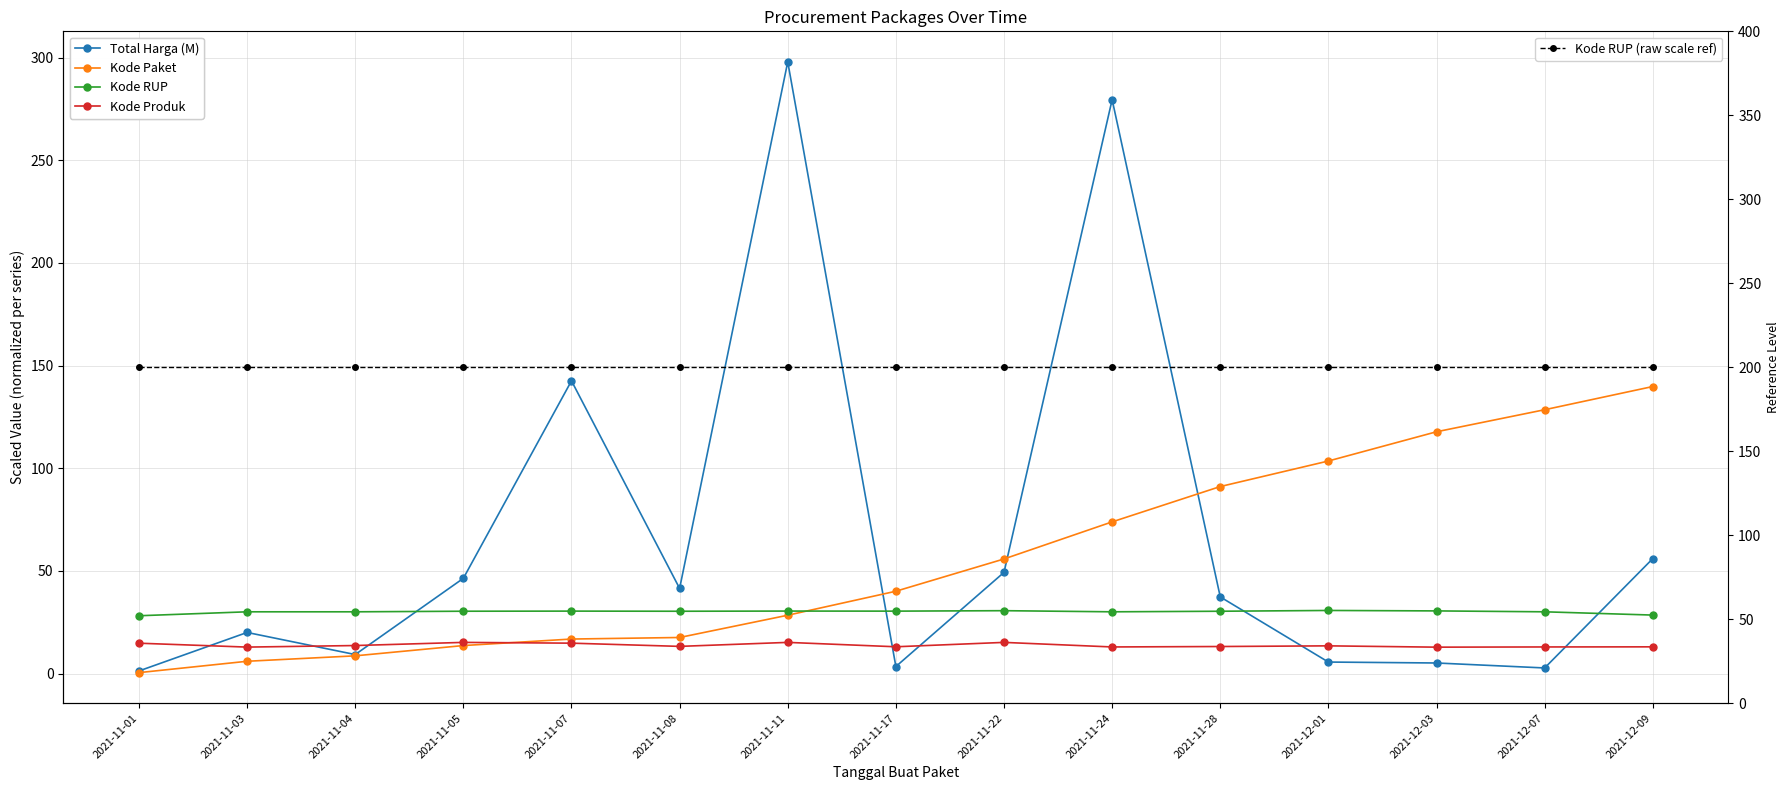

Reading left to right, extract all data points from this chart.

Total Harga (M): 2021-11-01=1.3	2021-11-03=20.0	2021-11-04=9.3	2021-11-05=46.4	2021-11-07=142.6	2021-11-08=41.5	2021-11-11=297.9	2021-11-17=3.4	2021-11-22=49.3	2021-11-24=279.5	2021-11-28=37.3	2021-12-01=5.6	2021-12-03=5.2	2021-12-07=2.7	2021-12-09=56.0
Kode Paket: 2021-11-01=0.5	2021-11-03=6.0	2021-11-04=8.6	2021-11-05=13.7	2021-11-07=16.8	2021-11-08=17.6	2021-11-11=28.4	2021-11-17=40.1	2021-11-22=55.8	2021-11-24=73.9	2021-11-28=91.1	2021-12-01=103.5	2021-12-03=117.8	2021-12-07=128.5	2021-12-09=139.8
Kode RUP: 2021-11-01=28.2	2021-11-03=30.1	2021-11-04=30.1	2021-11-05=30.4	2021-11-07=30.4	2021-11-08=30.4	2021-11-11=30.4	2021-11-17=30.4	2021-11-22=30.6	2021-11-24=30.1	2021-11-28=30.4	2021-12-01=30.7	2021-12-03=30.5	2021-12-07=30.1	2021-12-09=28.5
Kode Produk: 2021-11-01=14.8	2021-11-03=12.9	2021-11-04=13.7	2021-11-05=15.2	2021-11-07=14.8	2021-11-08=13.2	2021-11-11=15.2	2021-11-17=13.1	2021-11-22=15.2	2021-11-24=13.0	2021-11-28=13.2	2021-12-01=13.5	2021-12-03=12.9	2021-12-07=13.0	2021-12-09=13.0
Kode RUP (raw scale ref): 2021-11-01=200.0	2021-11-03=200.0	2021-11-04=200.0	2021-11-05=200.0	2021-11-07=200.0	2021-11-08=200.0	2021-11-11=200.0	2021-11-17=200.0	2021-11-22=200.0	2021-11-24=200.0	2021-11-28=200.0	2021-12-01=200.0	2021-12-03=200.0	2021-12-07=200.0	2021-12-09=200.0